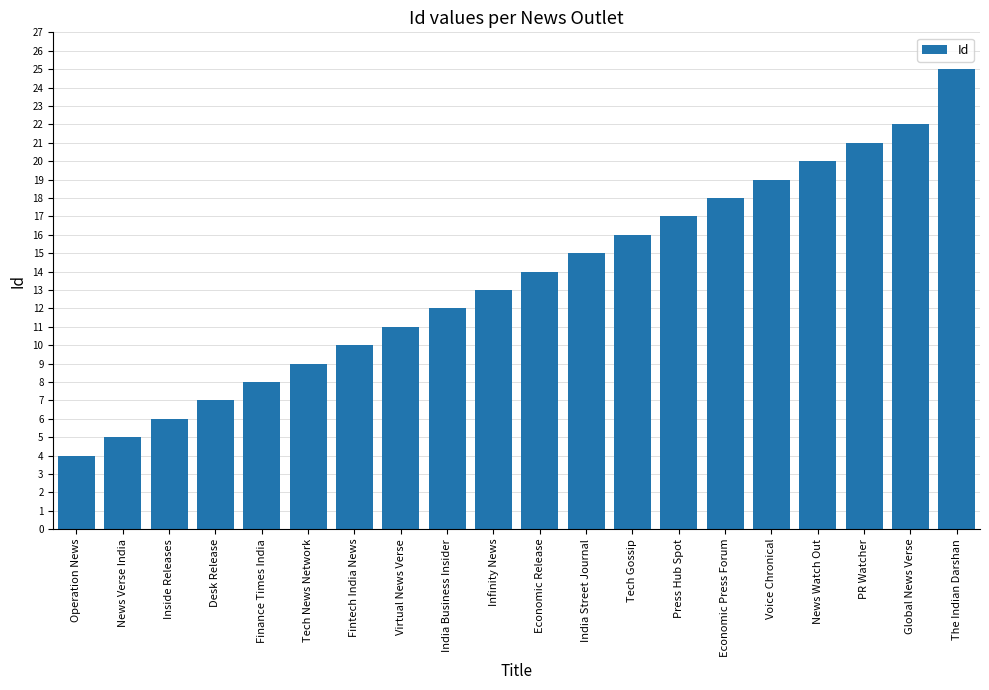

How many values are below 14?

10